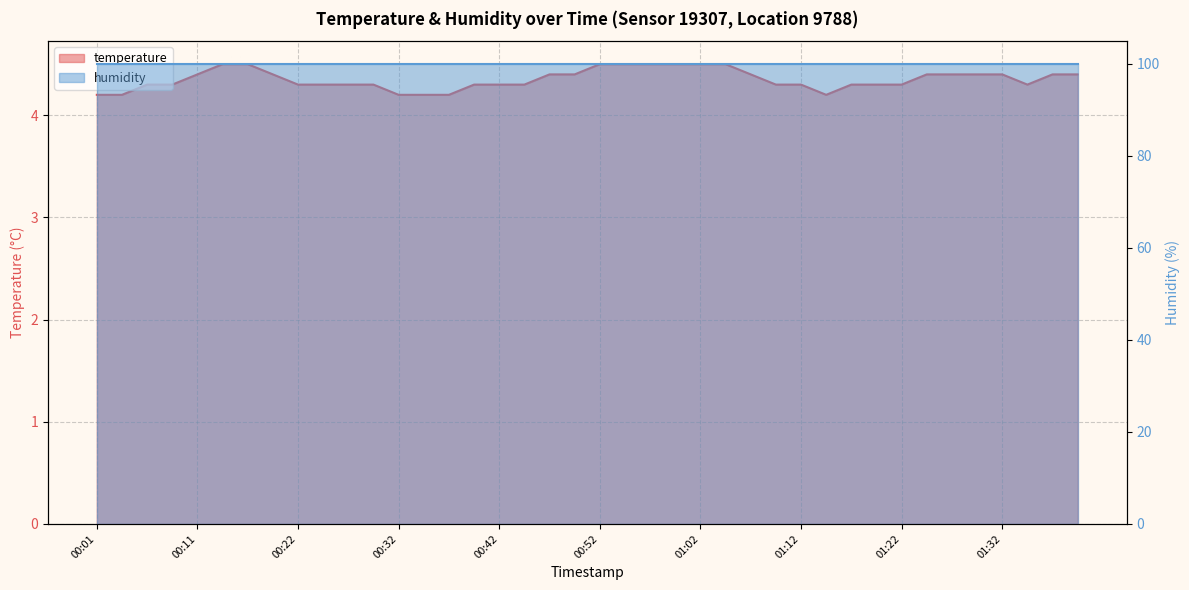

Reading left to right, extract all data points from this chart.

4.2	4.2	4.3	4.3	4.4	4.5	4.5	4.4	4.3	4.3	4.3	4.3	4.2	4.2	4.2	4.3	4.3	4.3	4.4	4.4	4.5	4.5	4.5	4.5	4.5	4.5	4.4	4.3	4.3	4.2	4.3	4.3	4.3	4.4	4.4	4.4	4.4	4.3	4.4	4.4